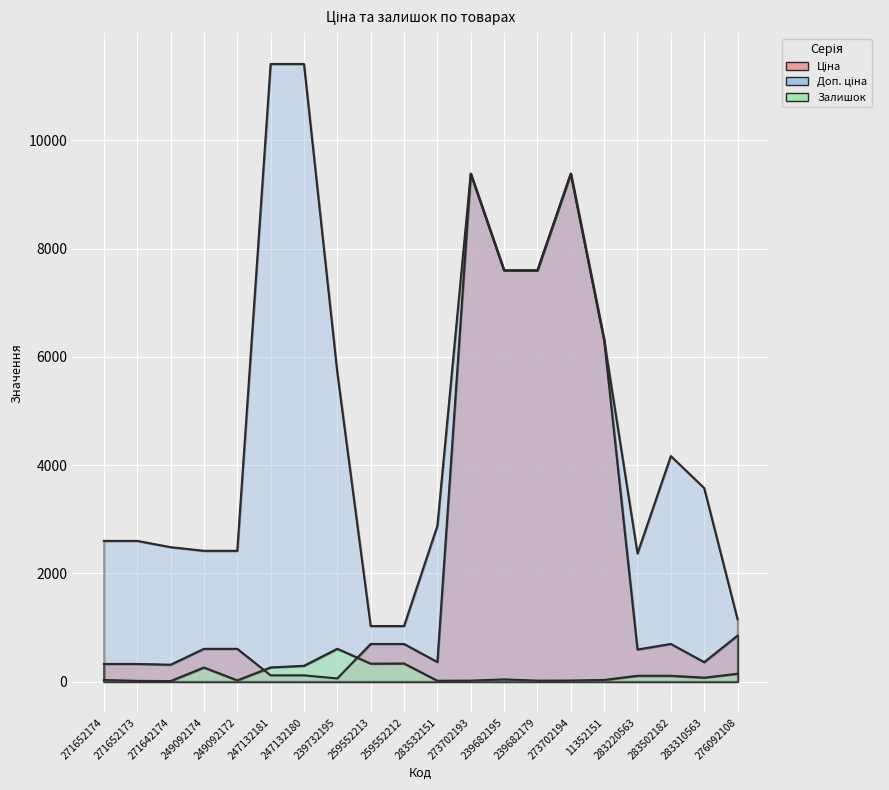

At which label is Залишок closest to 306?

247132180